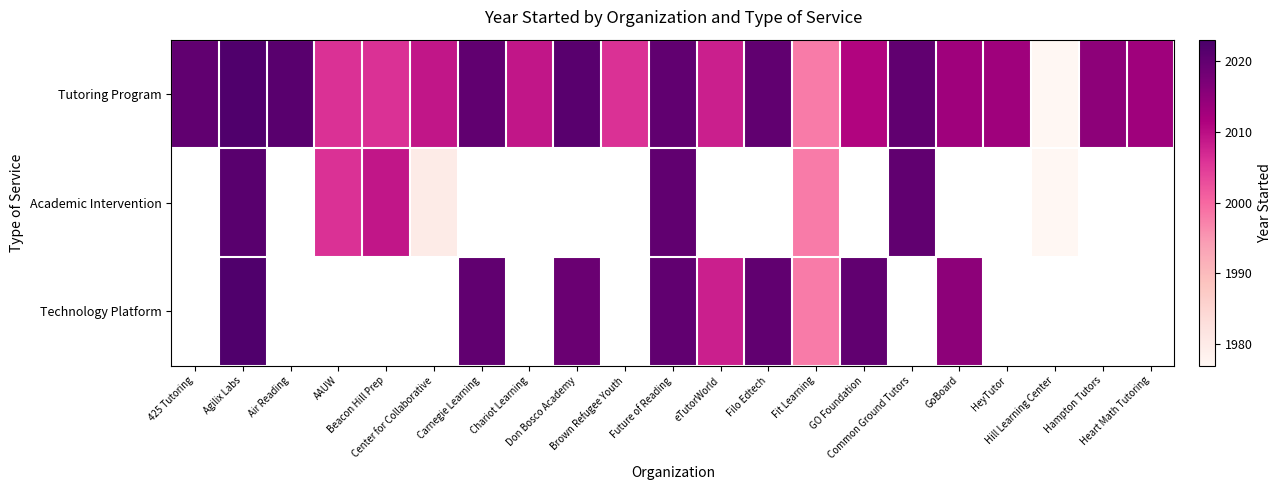

Which series changed the most between Air Reading and Future of Reading?

Tutoring Program